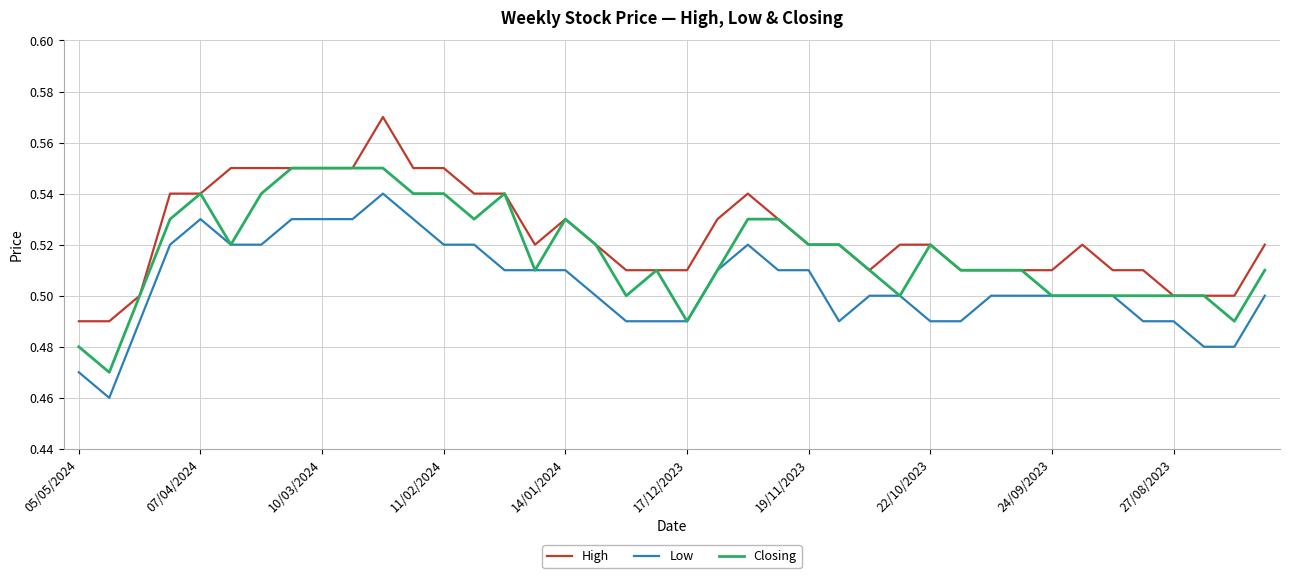

Rank the series by their average value, from highest to lowest.

High, Closing, Low